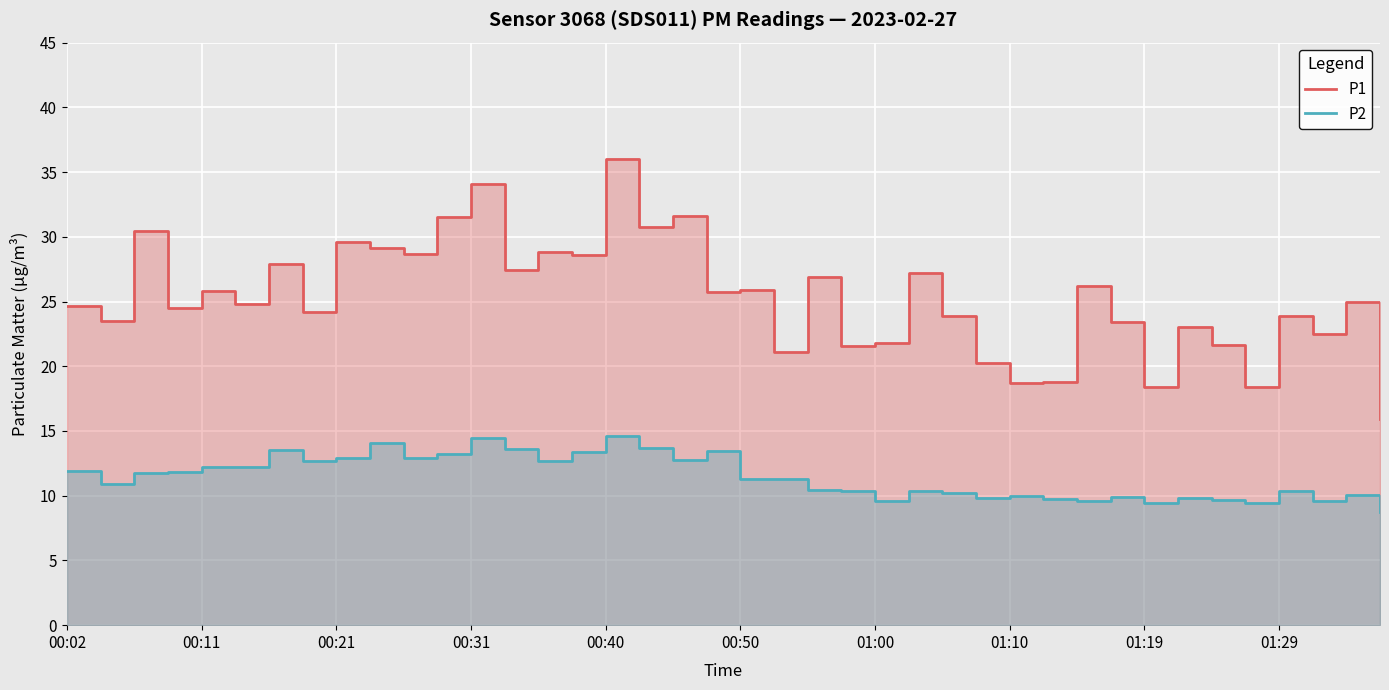

Between 31 and 15, which is larger?

15